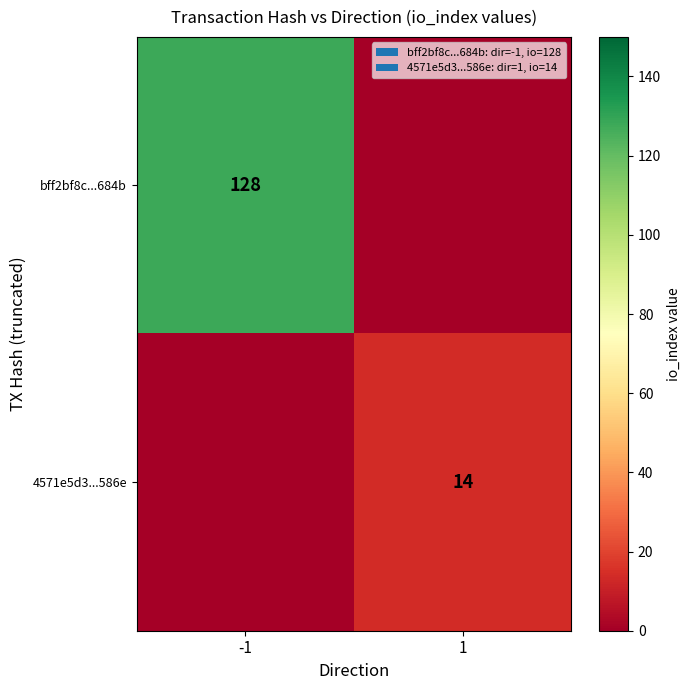

Is it true that 4571e5d3...586e equals 9 at 1?

False